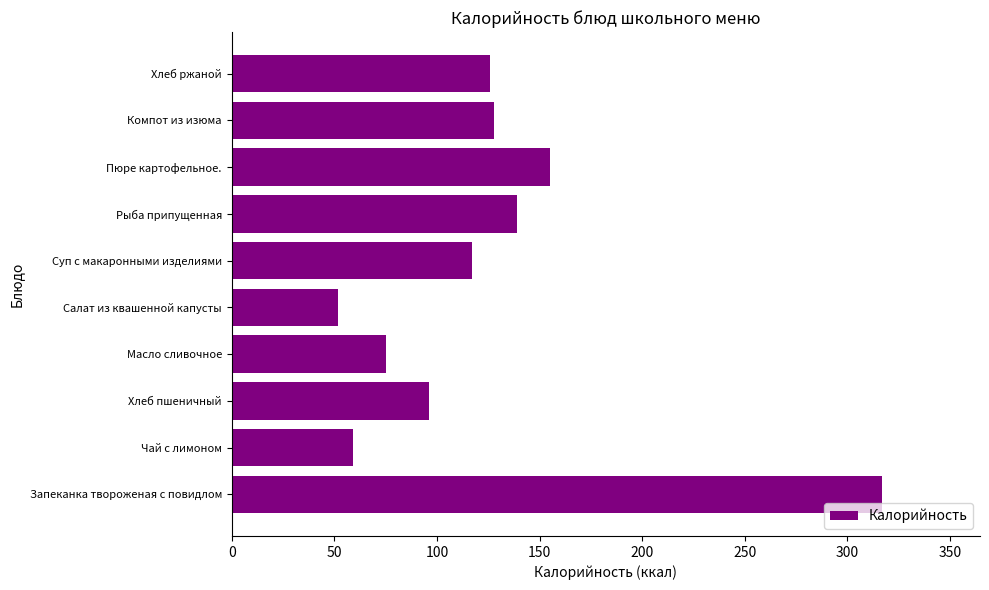

At which label is the value closest to 184?

Пюре картофельное.